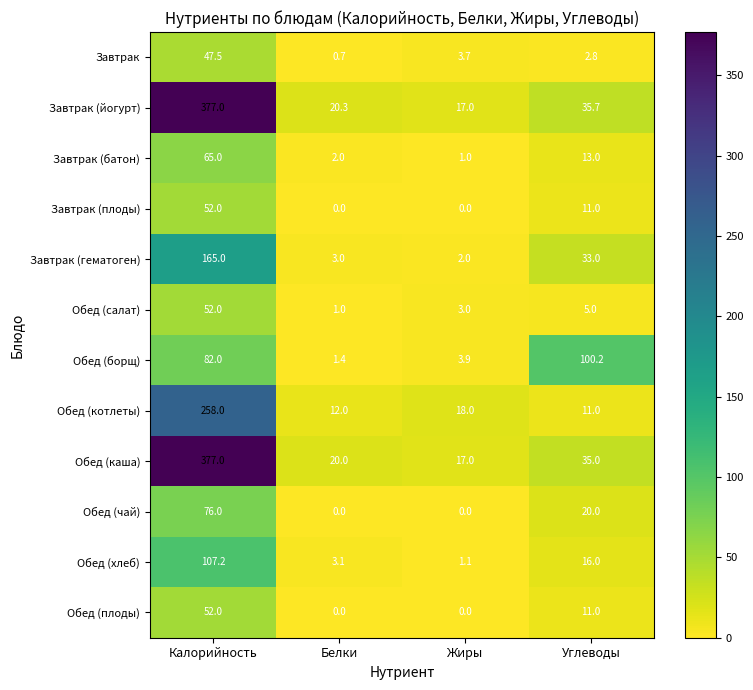

Between Белки and Углеводы, which series saw the biggest shift?

Обед (борщ)